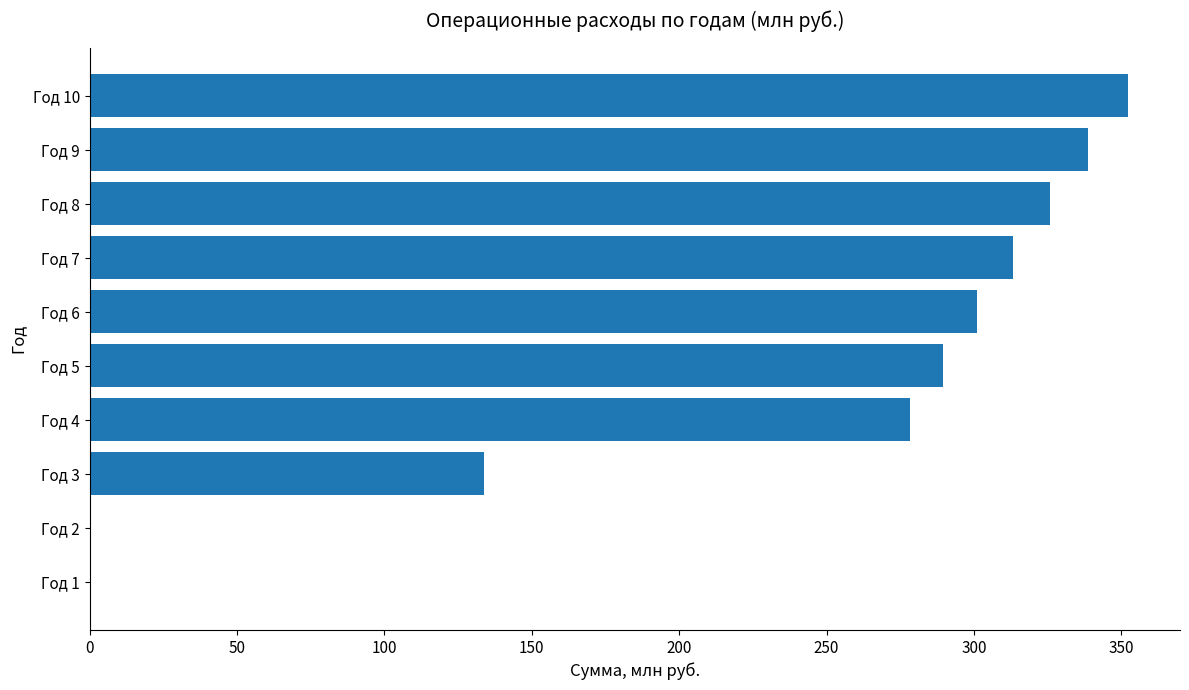

Where is the data nearest to the value 176?

Год 3